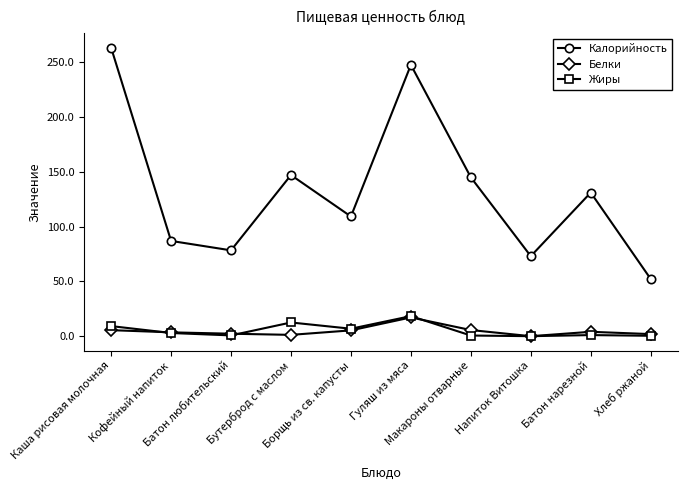

Which series has the widest spread of values?

Калорийность